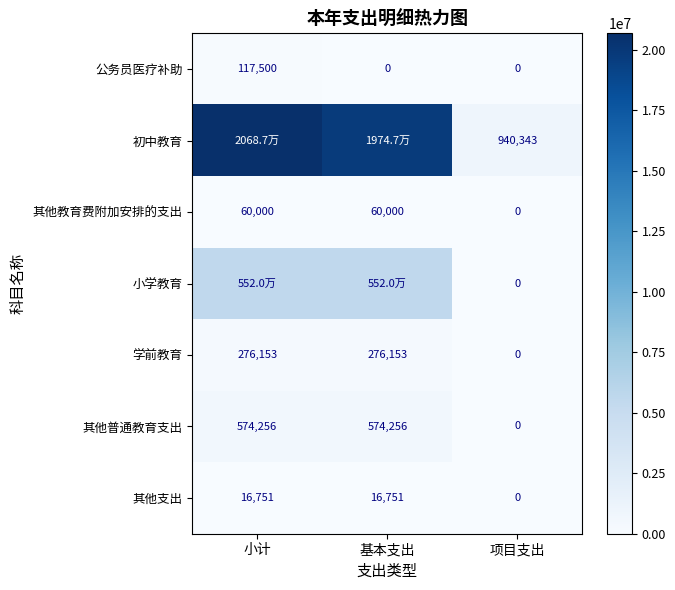

What is the total value across all series at 小计?

27251804.2